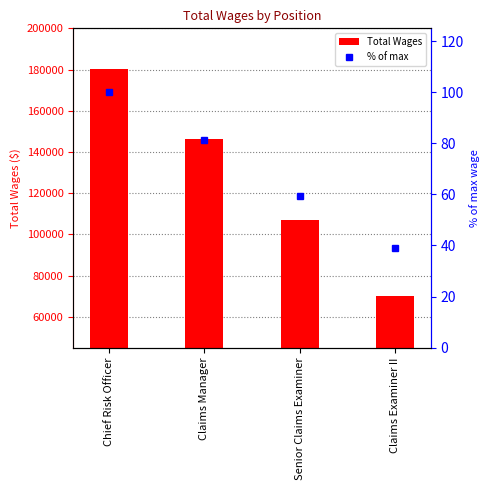

What is the approximate value of Total Wages at Chief Risk Officer?

180270